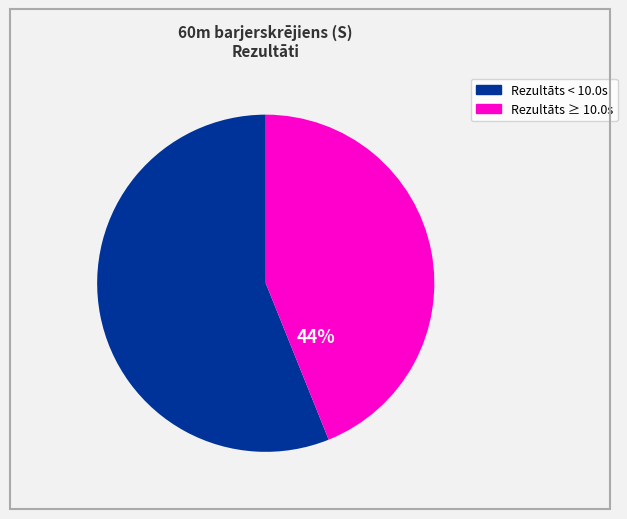

Is there any slice that represents more than half of the pie?

Yes